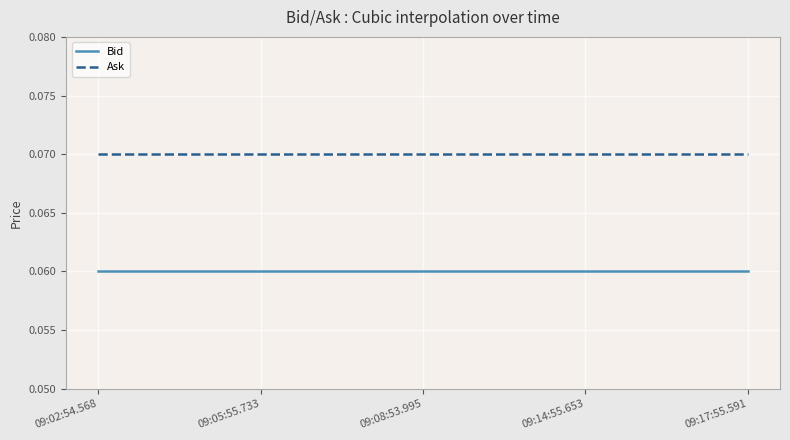

Rank the series by their average value, from highest to lowest.

Ask, Bid